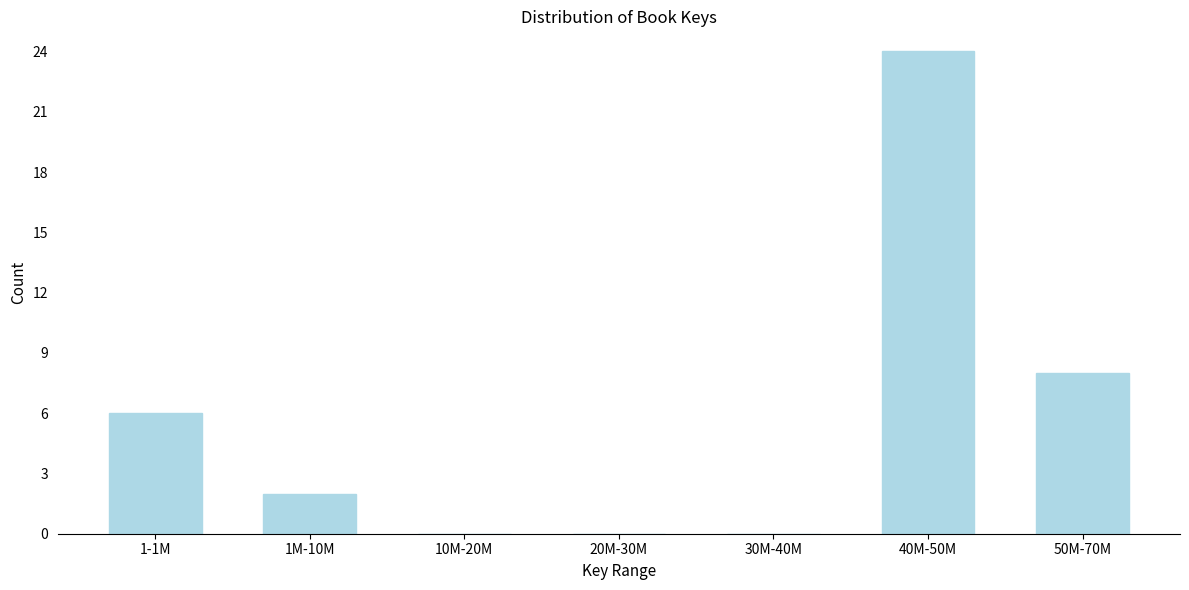

Reading left to right, list all the values displayed in this chart.

1-1M=6	1M-10M=2	10M-20M=0	20M-30M=0	30M-40M=0	40M-50M=24	50M-70M=8